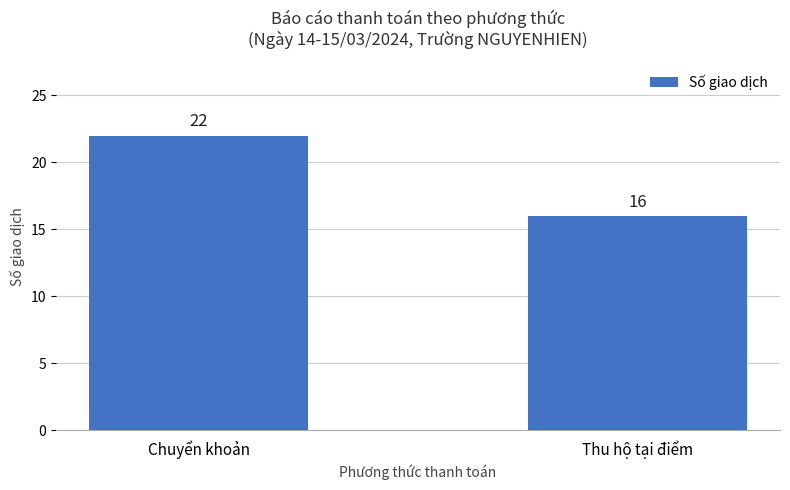

How many values are between 16 and 22?

2